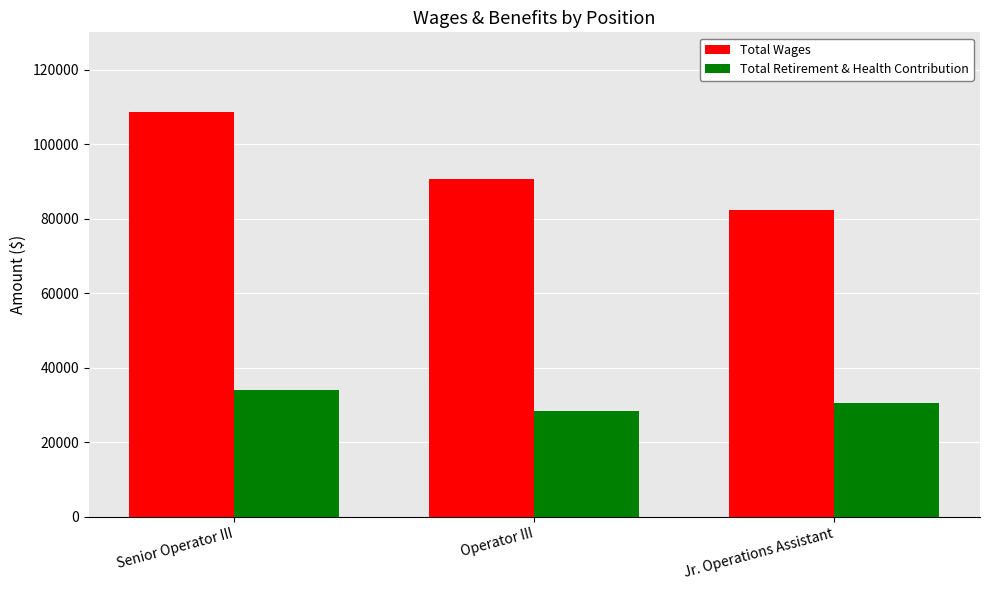

What value does the Total Retirement & Health Contribution series have at Operator III?

28511